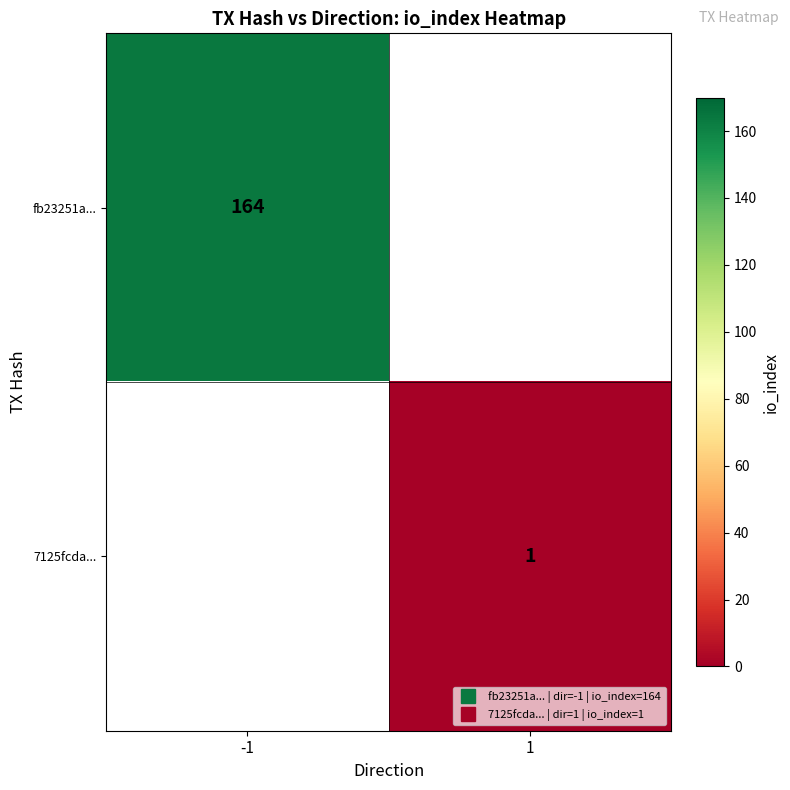

What is the minimum value shown in the chart?

1.0